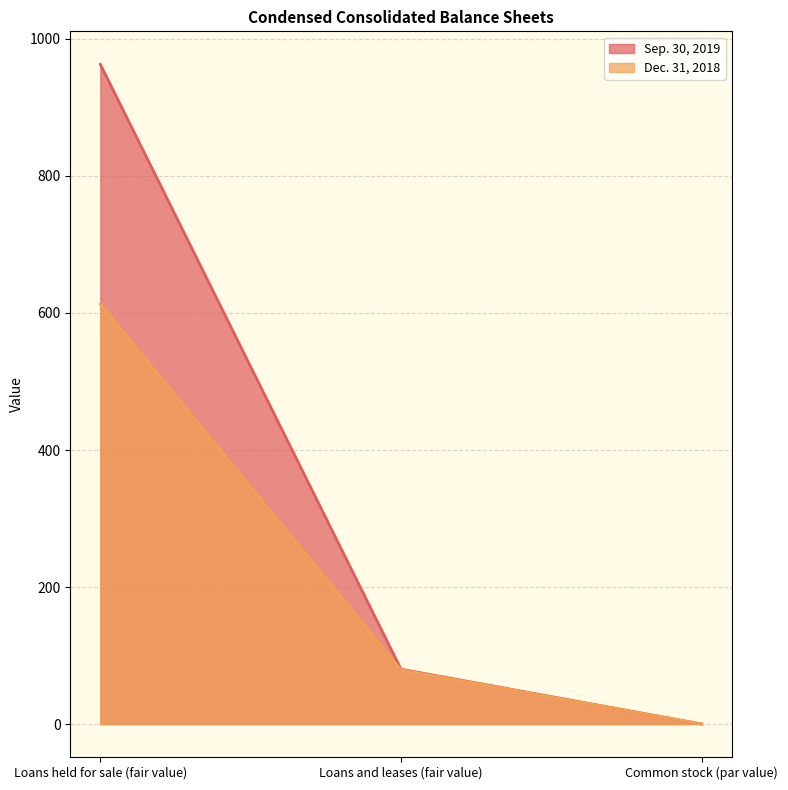

Reading left to right, what are all the values shown in this chart?

Sep. 30, 2019: Loans held for sale (fair value)=963.0	Loans and leases (fair value)=80.0	Common stock (par value)=0.0
Dec. 31, 2018: Loans held for sale (fair value)=613.0	Loans and leases (fair value)=79.0	Common stock (par value)=0.0